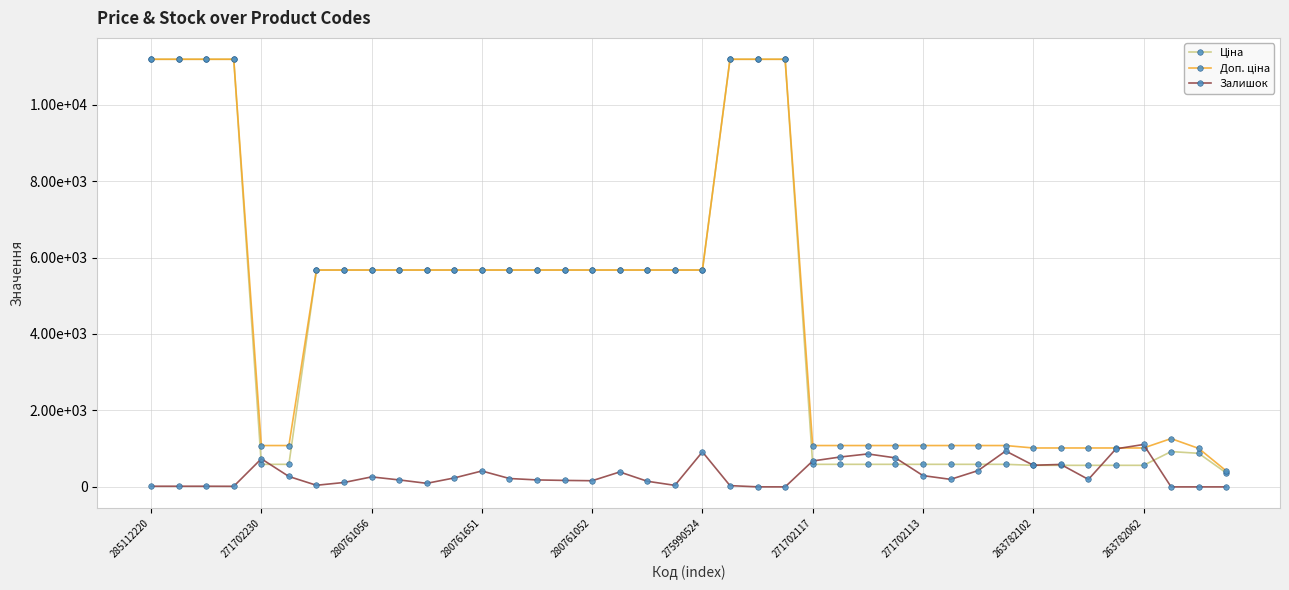

Does the chart have visible grid lines?

Yes